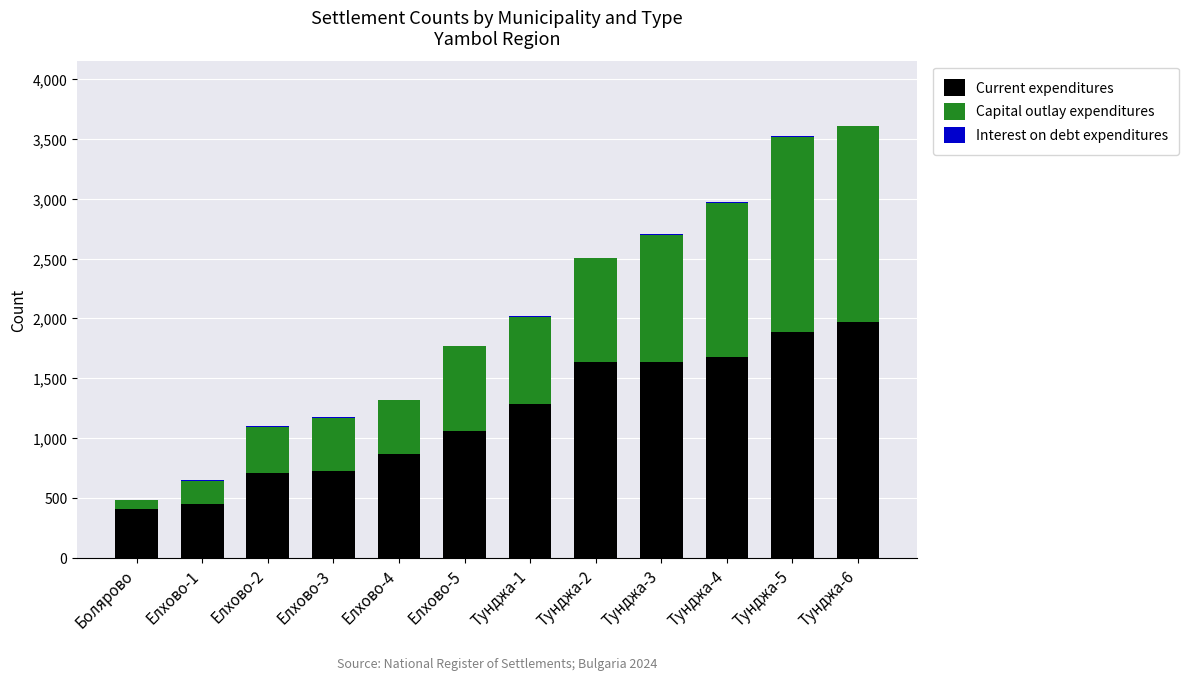

How many series are shown in this chart?

3